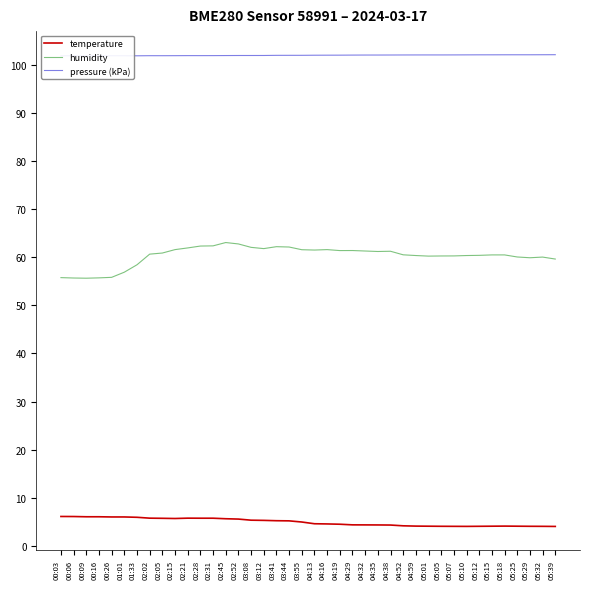

List the series in order of their overall mean, lowest first.

temperature, humidity, pressure (kPa)